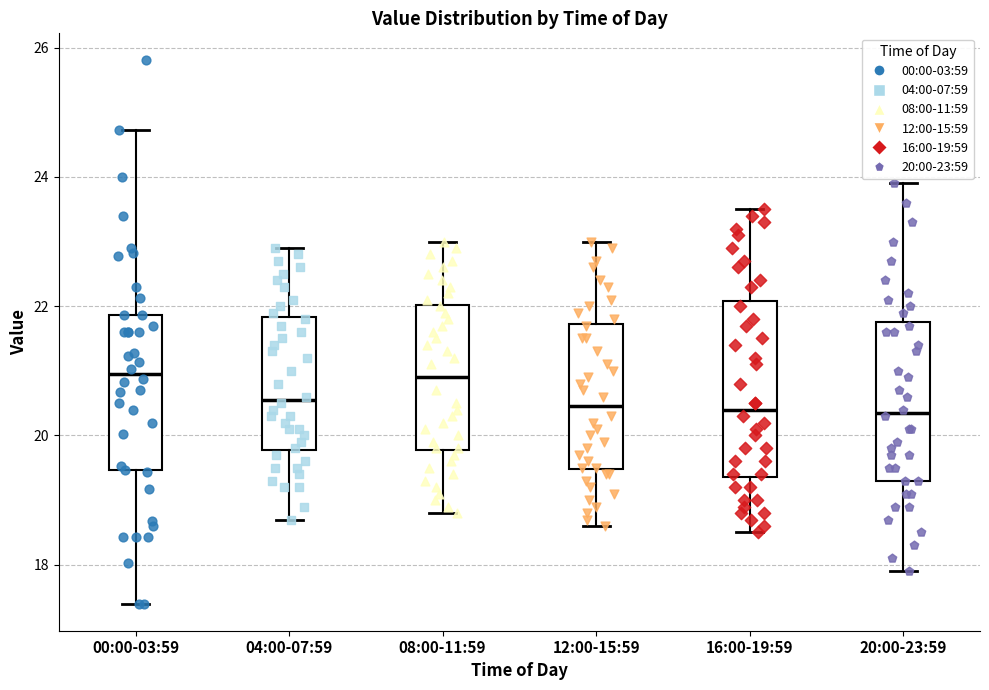

Reading left to right, transcribe this box plot: for each box, give where its median line is, the range the box spans, and where its two whiskers end, as read against the y-axis. The values are not printed on the chart, so give them approximately, as read against the axis.

00:00-03:59: median 21.0, box 19.4 to 21.8, whiskers 17.4 to 24.8
04:00-07:59: median 20.6, box 19.8 to 21.8, whiskers 18.8 to 23.0
08:00-11:59: median 21.0, box 19.8 to 22.0, whiskers 18.8 to 23.0
12:00-15:59: median 20.4, box 19.4 to 21.8, whiskers 18.6 to 23.0
16:00-19:59: median 20.4, box 19.4 to 22.0, whiskers 18.6 to 23.6
20:00-23:59: median 20.4, box 19.4 to 21.8, whiskers 18.0 to 24.0